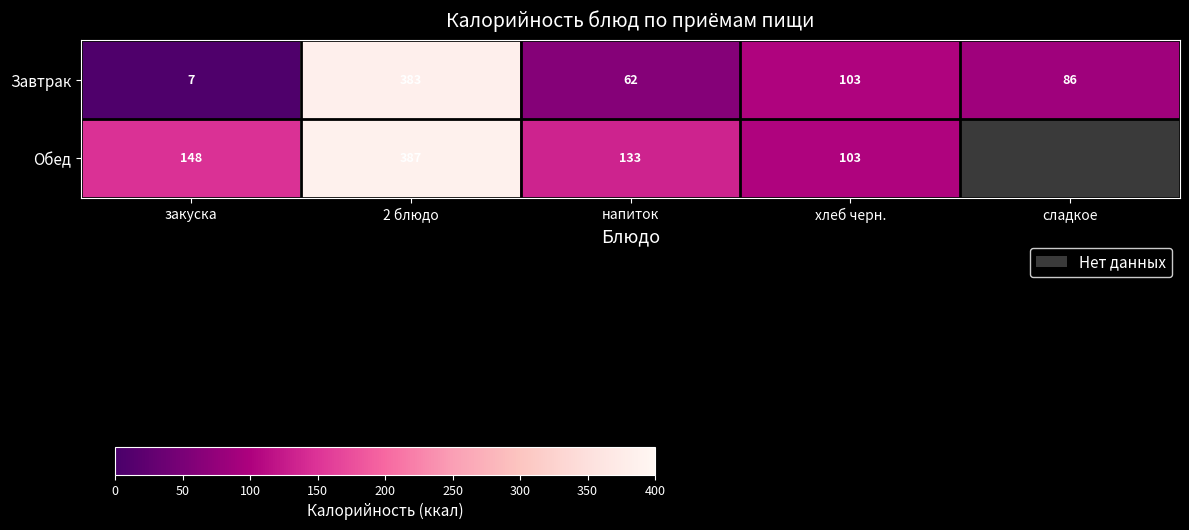

How many data points does each series have?

5